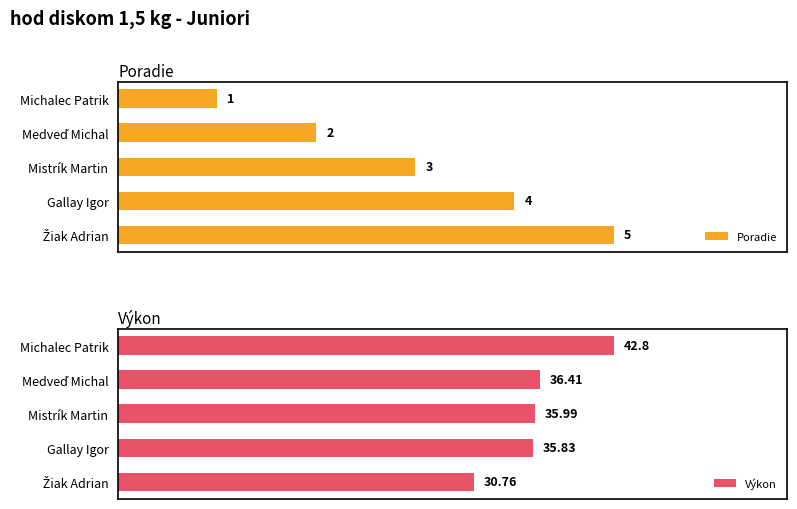

Are the bars grouped side by side (vs. stacked)?

Yes